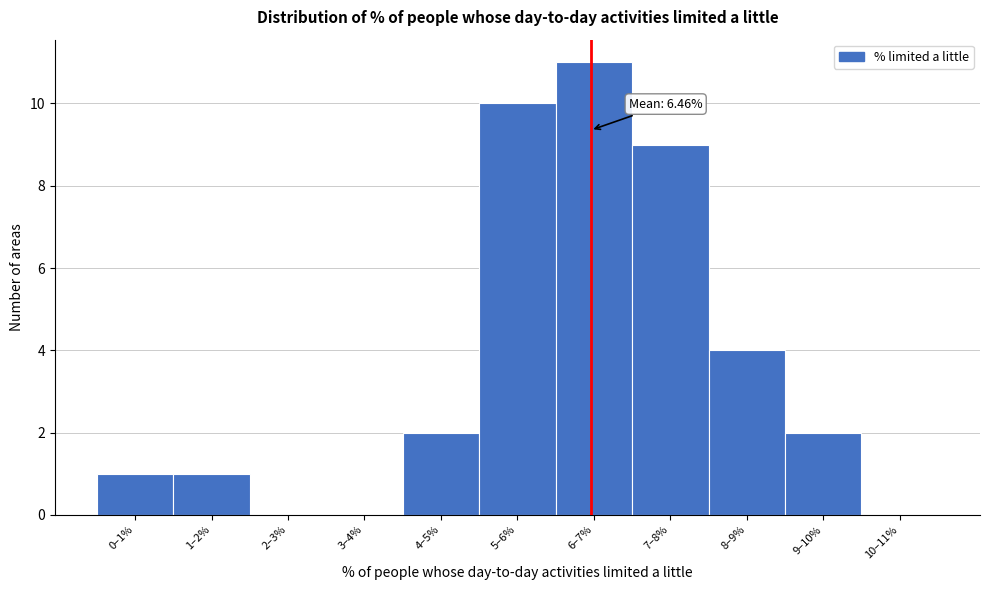

Reading right to left, transcribe all the data shown in this chart.

10–11%=0	9–10%=2	8–9%=4	7–8%=9	6–7%=11	5–6%=10	4–5%=2	3–4%=0	2–3%=0	1–2%=1	0–1%=1